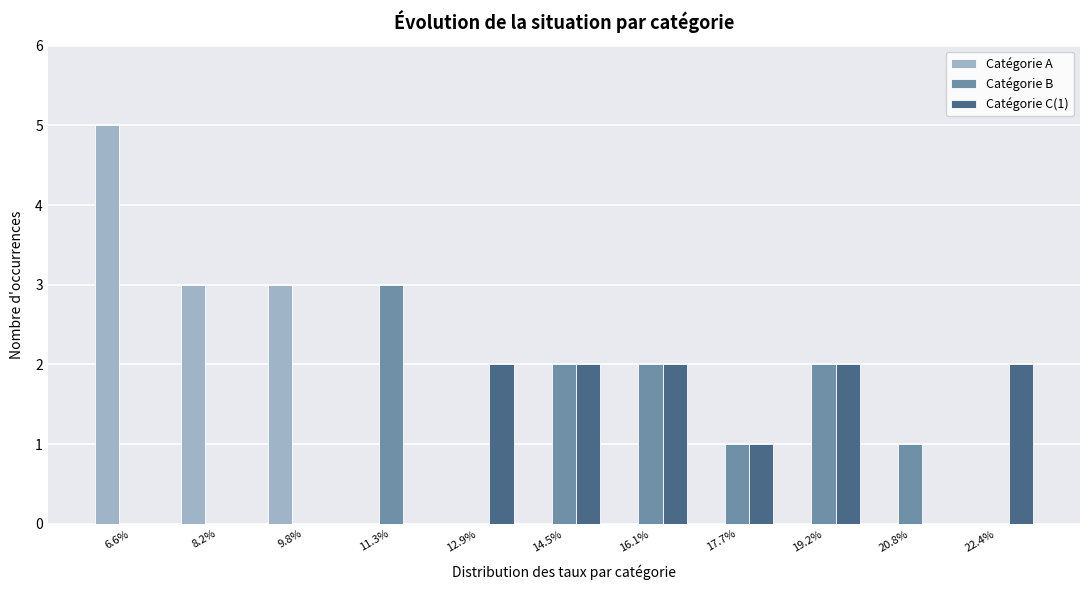

In the Catégorie A series, which range on the x-axis has the tallest bar?

5.8 to 7.4